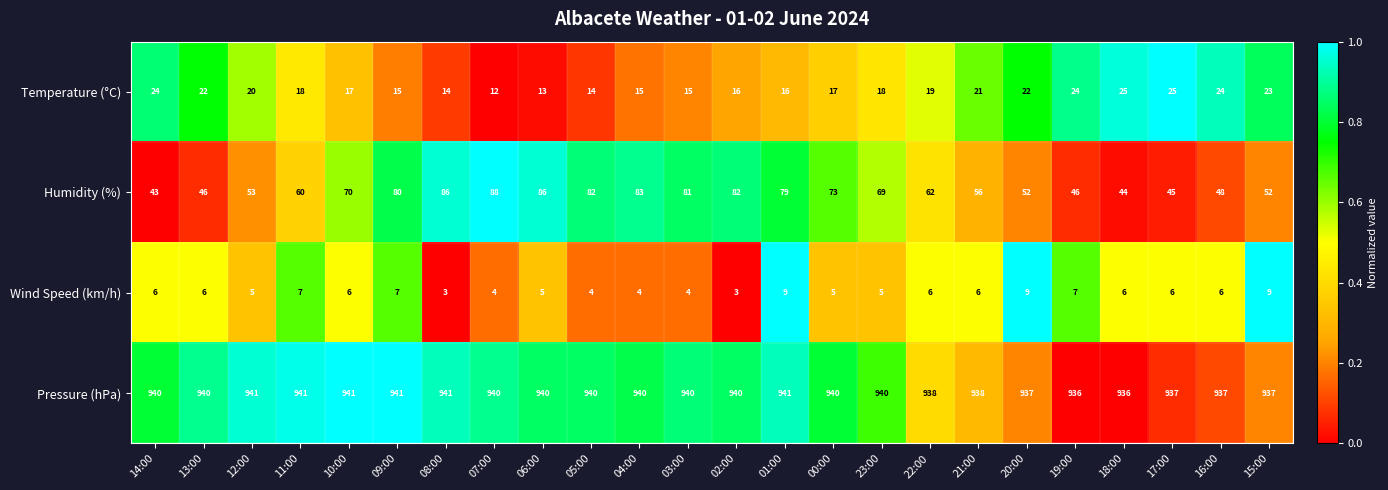

What is the total value across all series at 15:00?

1021